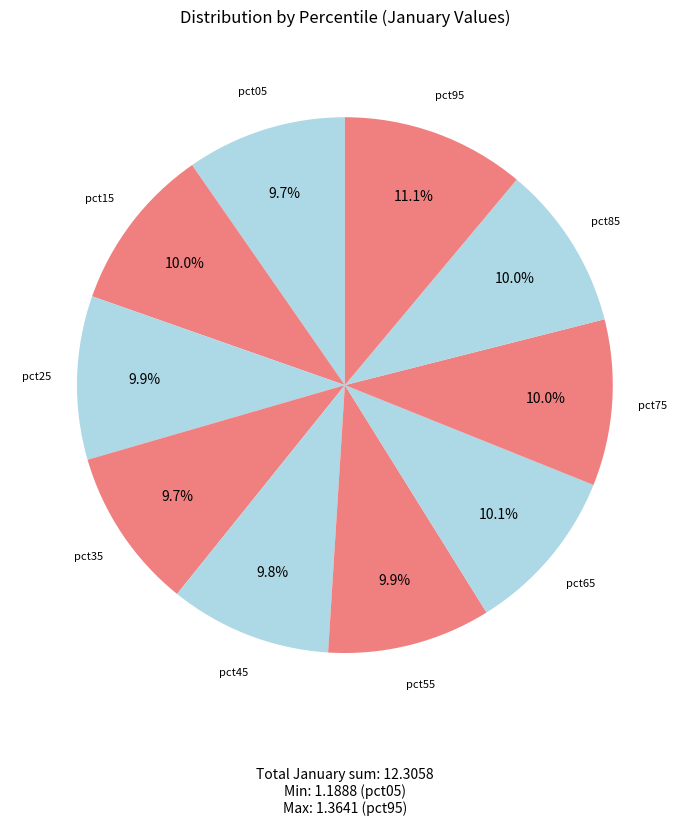

How many slices are in this pie chart?

10